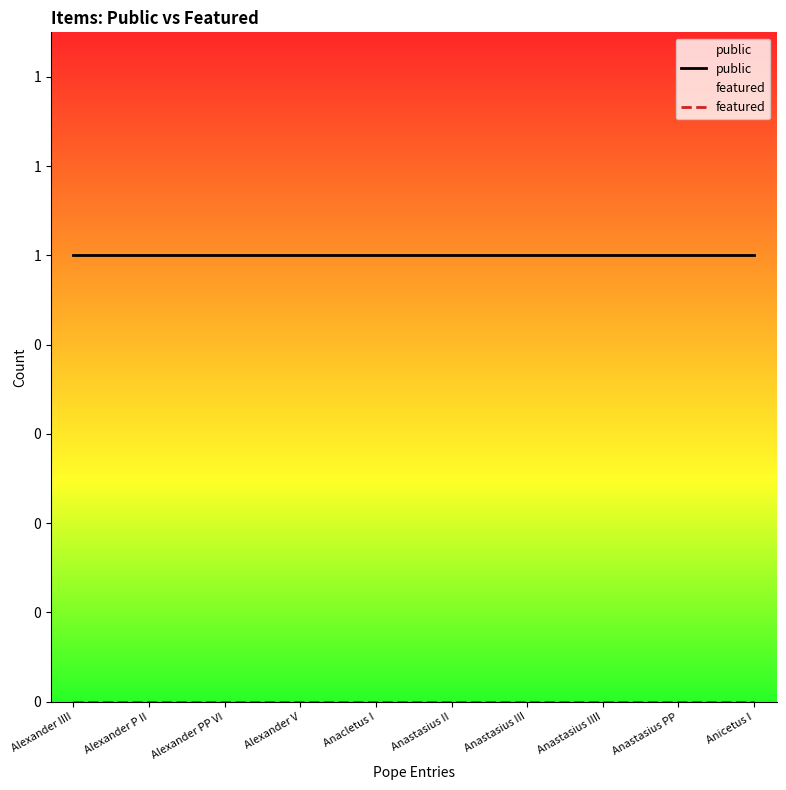

What is the average value of the public series?

1